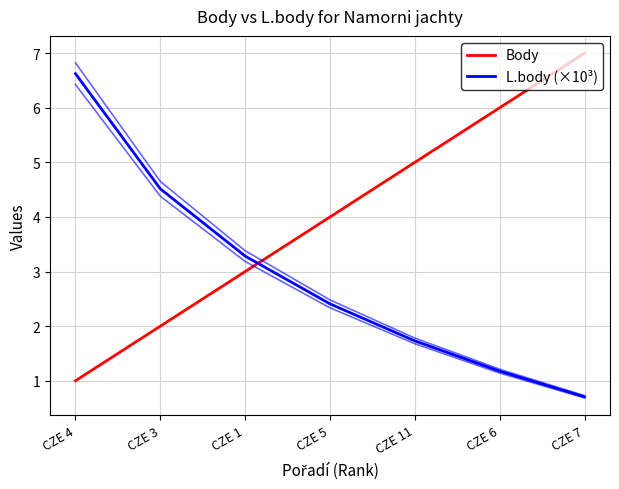

Which has a higher value, CZE 11 or CZE 7?

CZE 7